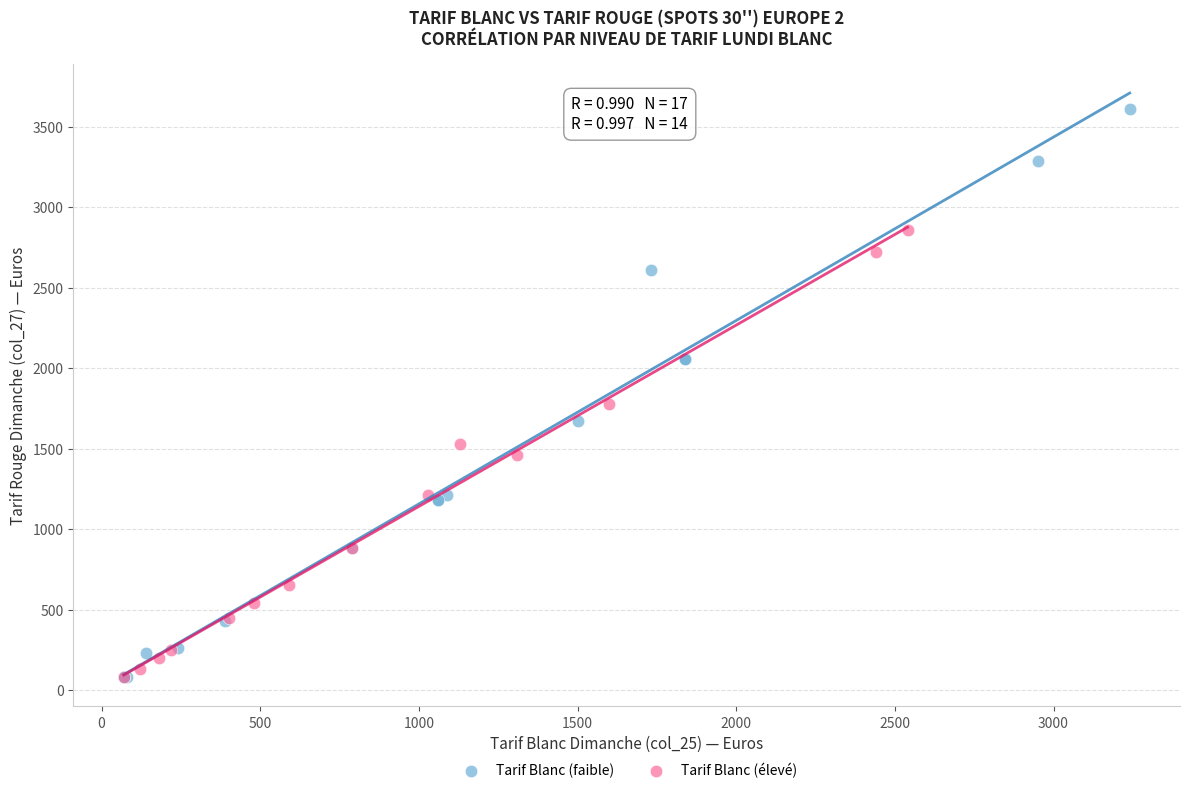

Which series reaches the maximum Y coordinate?

Tarif Blanc (faible)